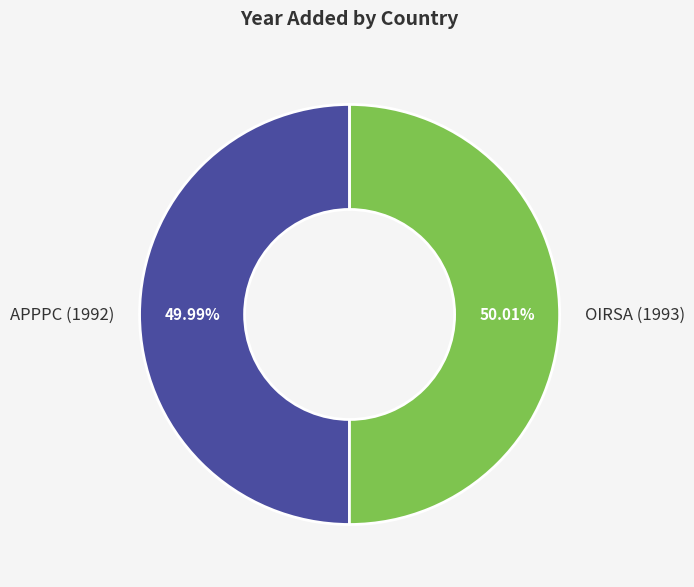

Count the number of slices in the pie.

2